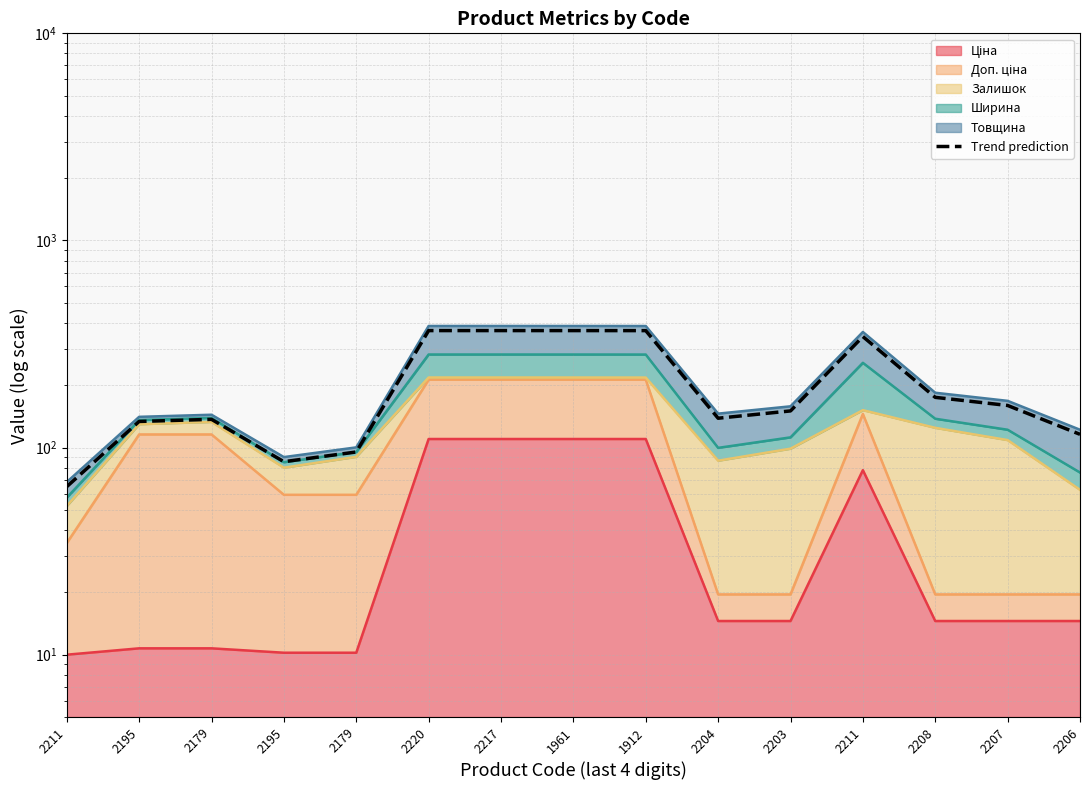

How many lines are shown in the chart?

1